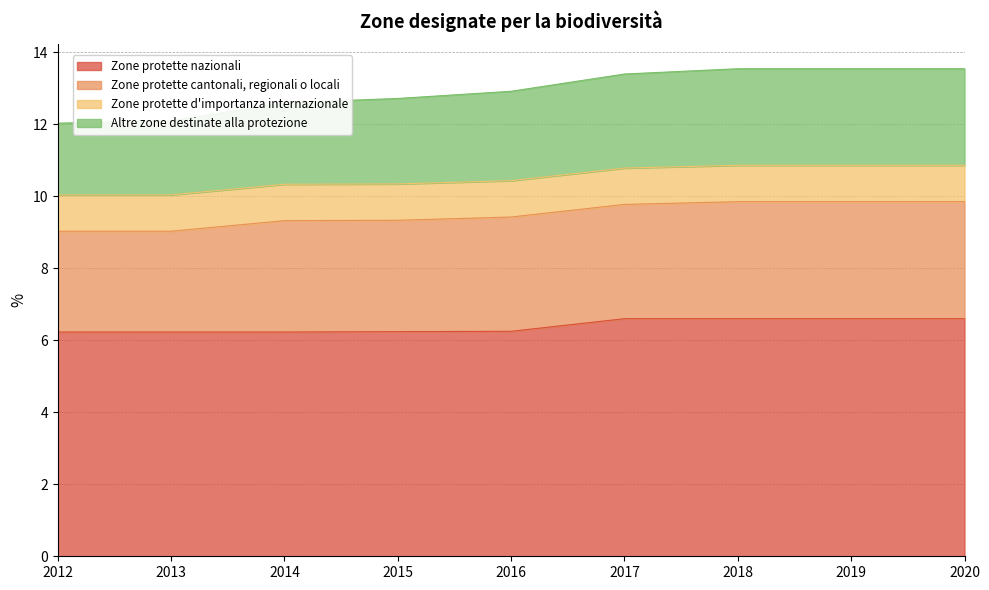

How many lines are shown in the chart?

4